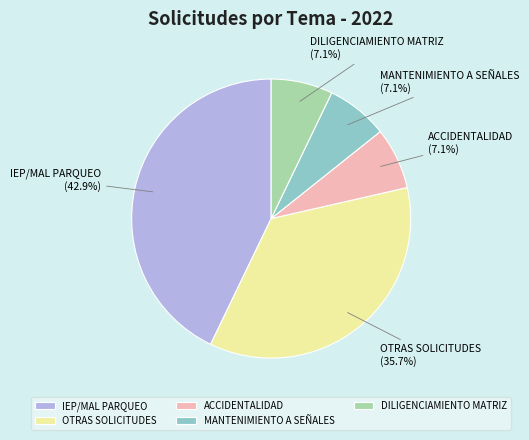

How many slices are in this pie chart?

5